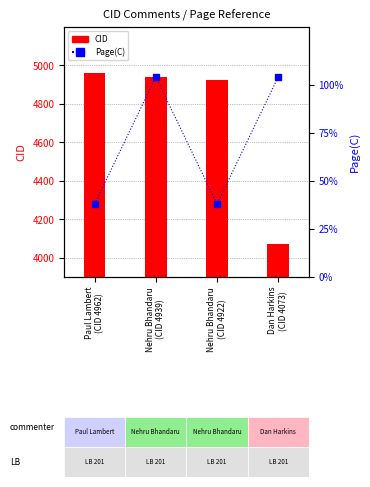

What is the difference between the CID values at Nehru Bhandaru
(CID 4922) and Paul Lambert
(CID 4962)?

40